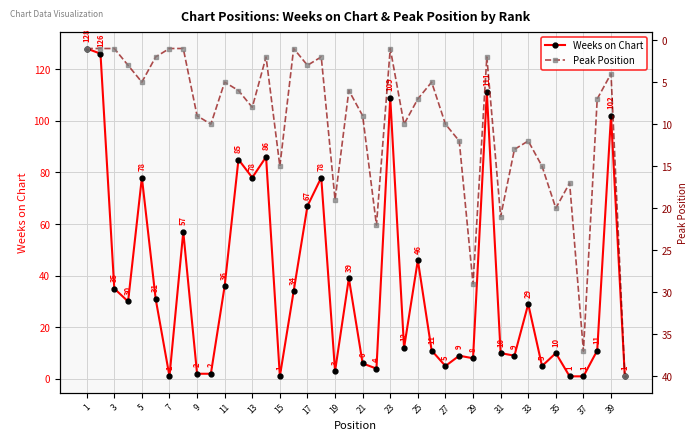

What are all the series names shown in the legend?

Weeks on Chart, Peak Position